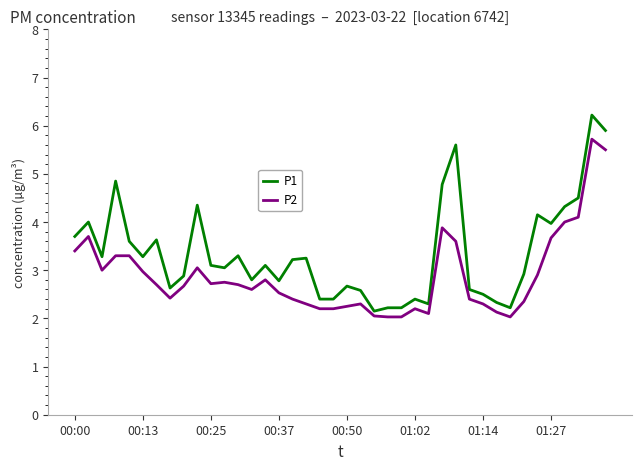

What is the smallest value displayed?

2.0